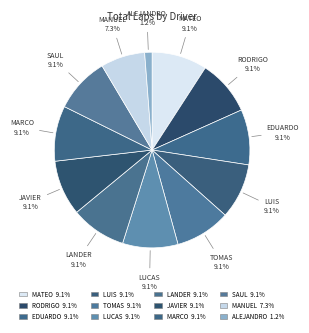

Rank the categories by value from highest to lowest.

MATEO GARCIA GUERRA, RODRIGO NAIME RIVERA, EDUARDO BOLADO YONTE*, LUIS FERNANDEZ GARCIA, TOMAS MORAL SAEZ, LUCAS MERLAN JIMENEZ, LANDER RUBIO EIZAGUIRRE, JAVIER CONEJERO GINES, MARCO FERNANDEZ DIGON, SAUL NEBREDA MARTINEZ, MANUEL PEREZ GARCIA, ALEJANDRO FERNANDEZ DIGON